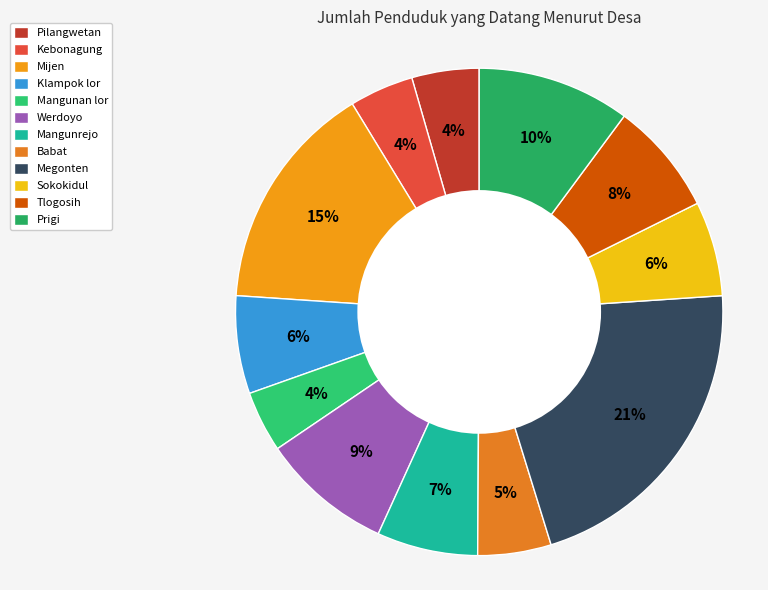

To the nearest percent, what is the difference between the Babat and Tlogosih slice percentages?

3%